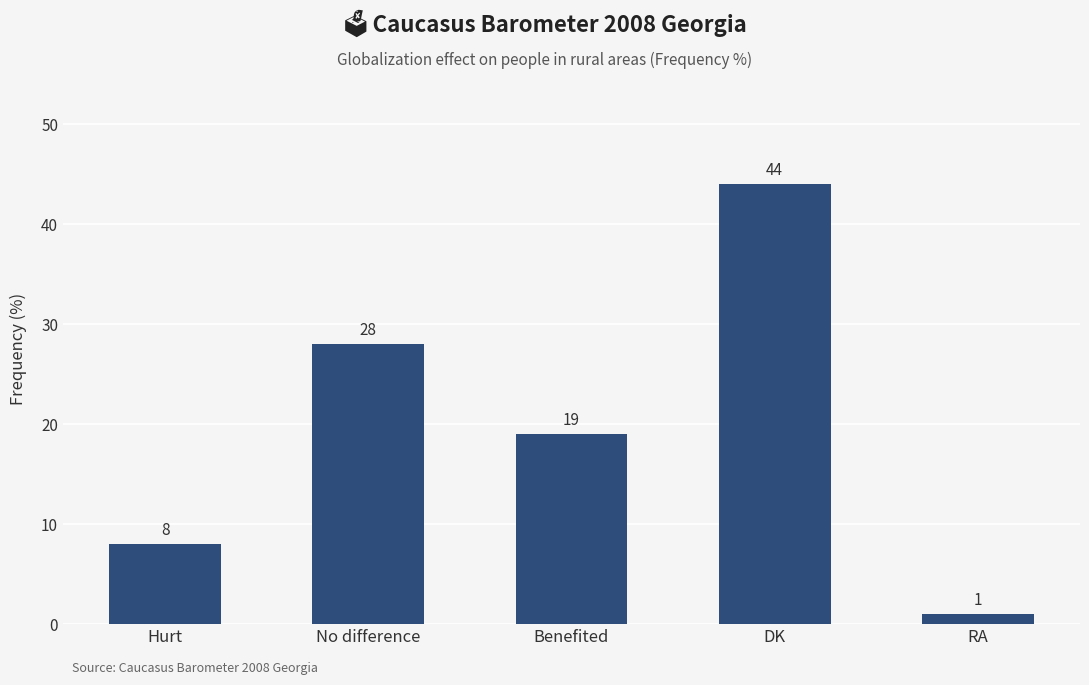

Count the values in the range 8 to 28.

3